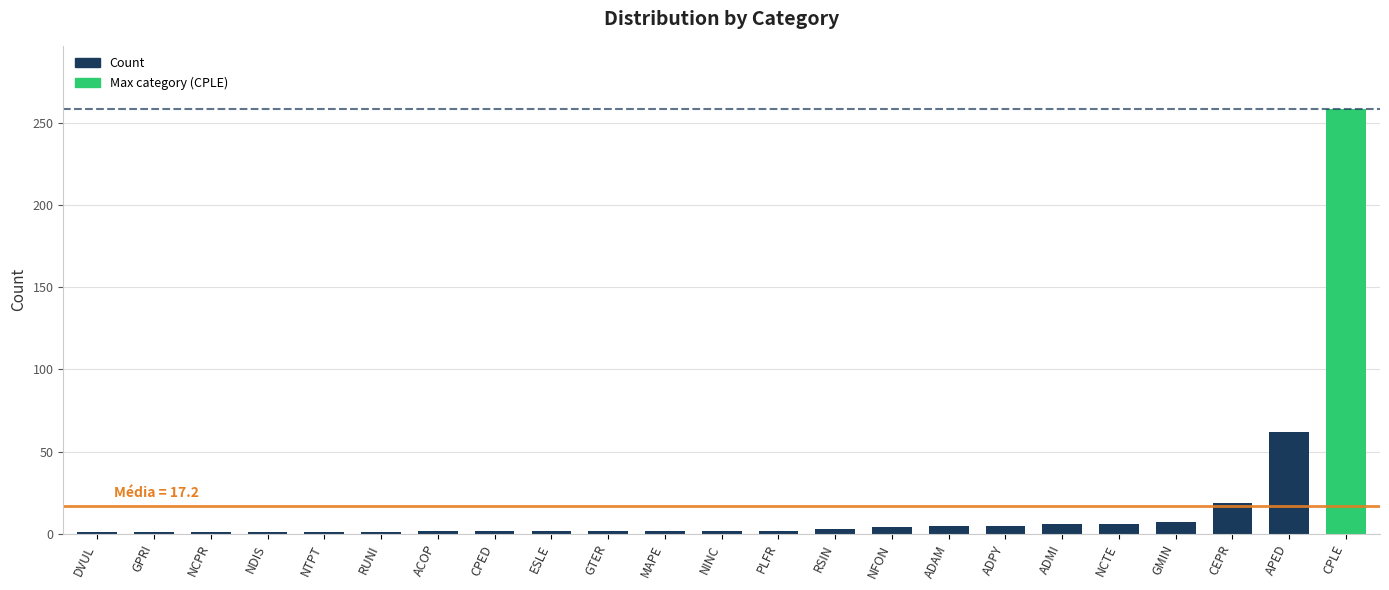

What is the difference between the maximum and minimum values?

257